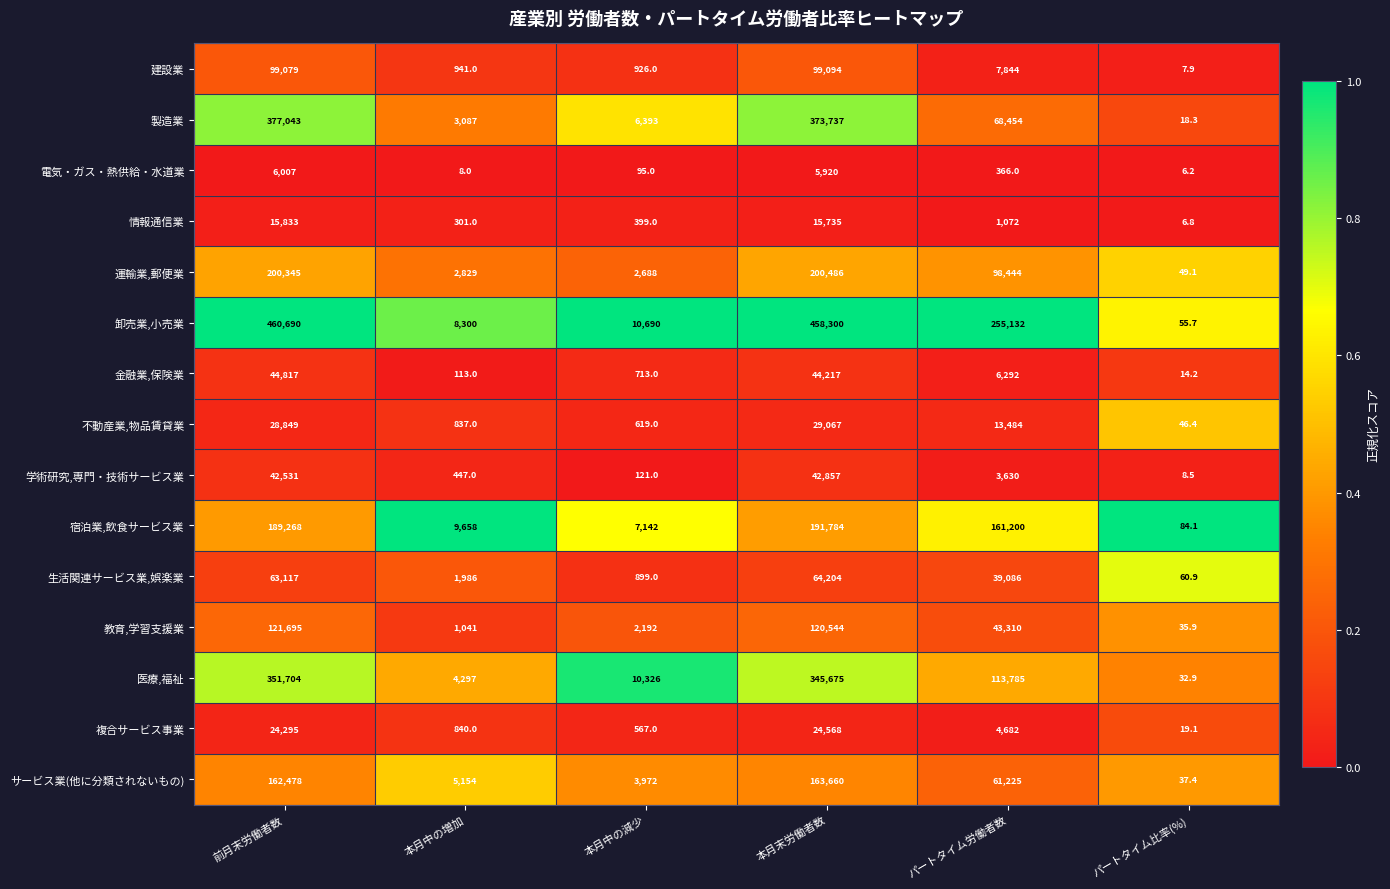

Which series has the widest spread of values?

卸売業,小売業